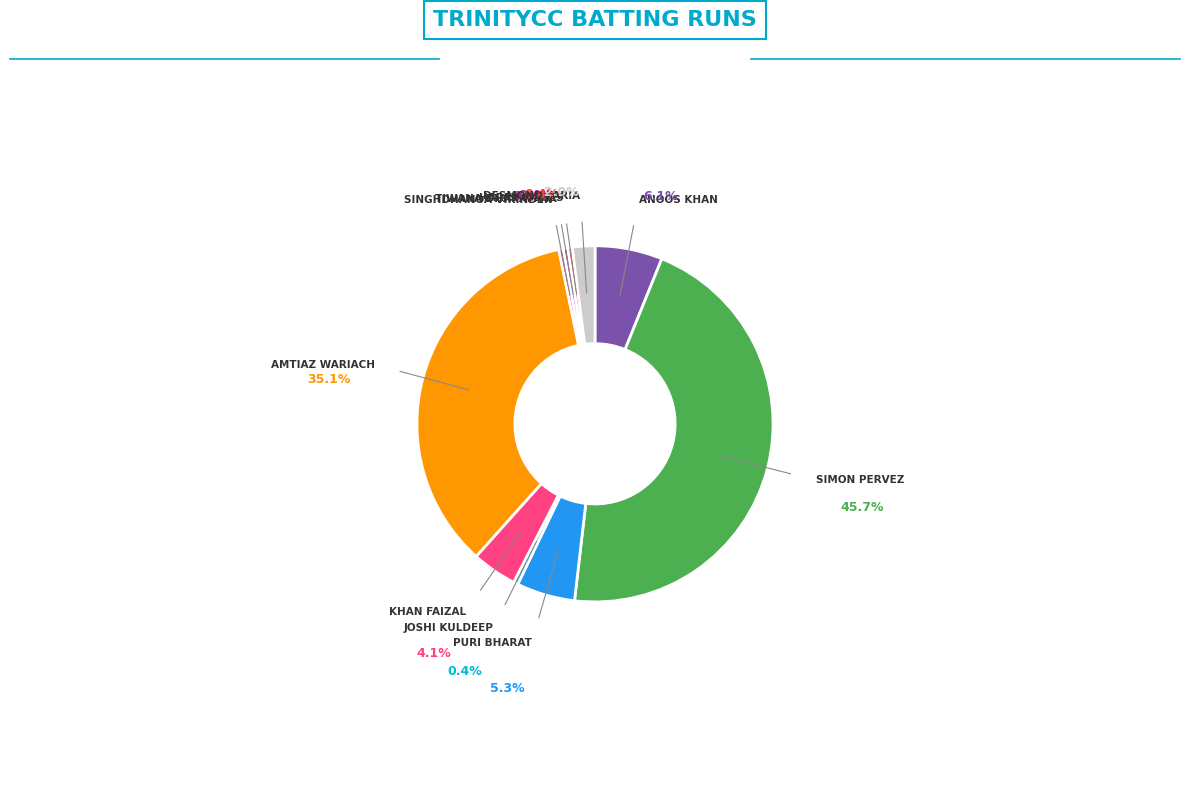

The Tiwana Dharamvir slice represents 0% of the pie. True or false?

True